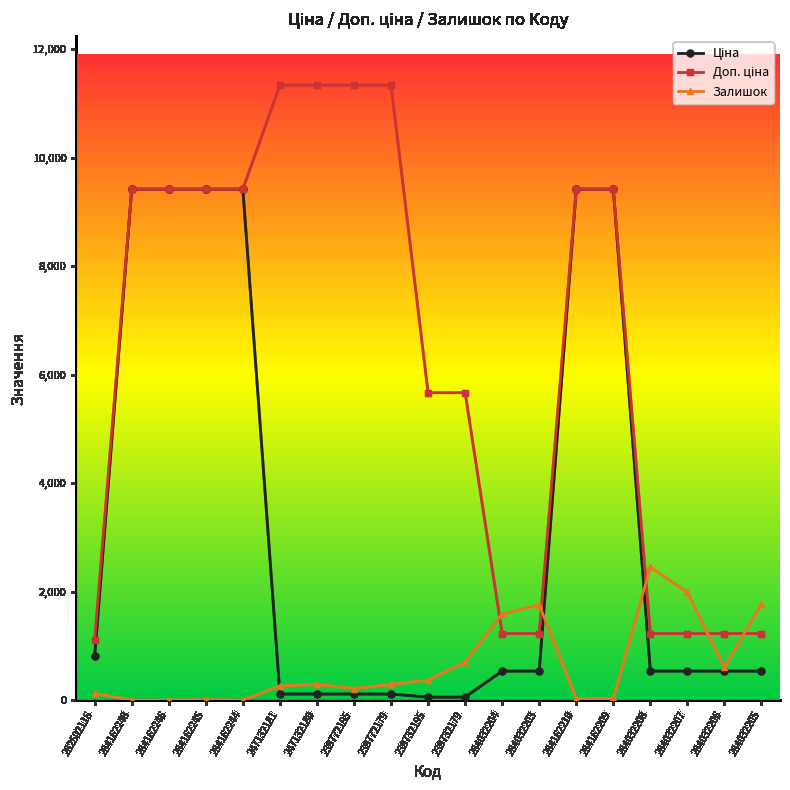

The value of Залишок at 284032207 is 1986.0. True or false?

True